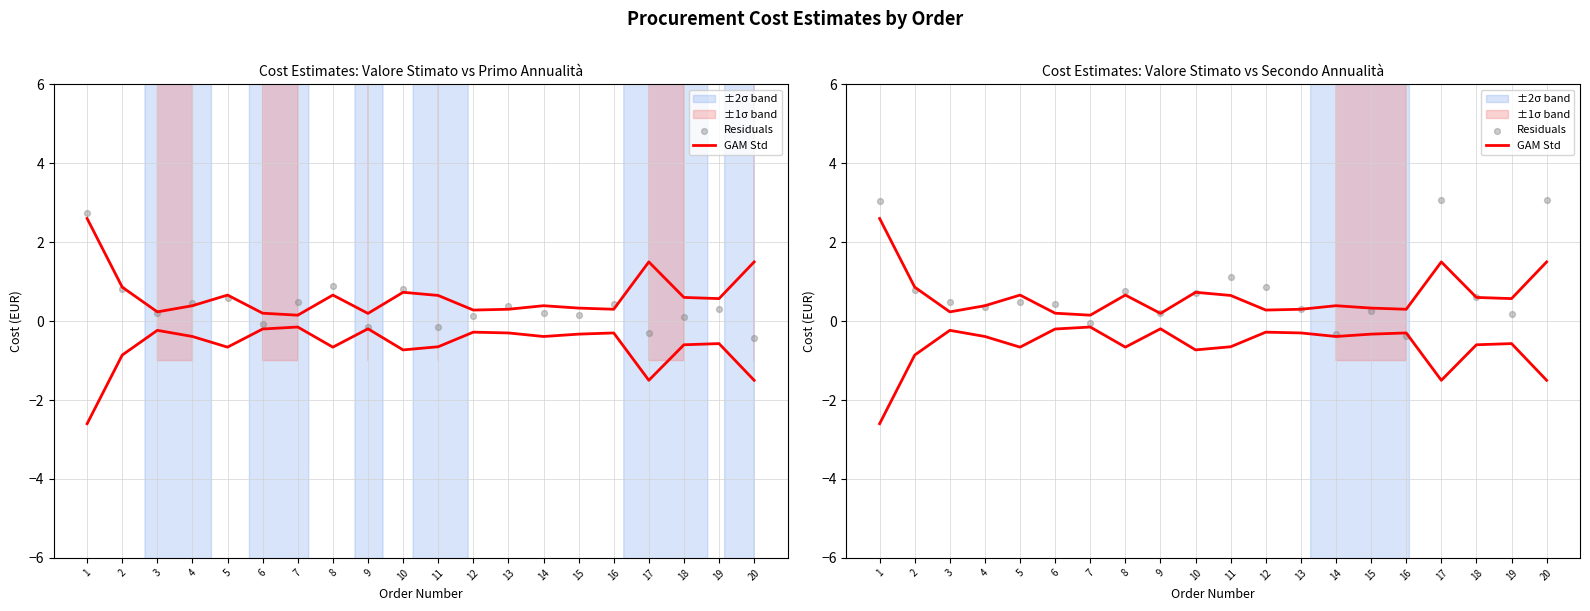

What is the total value across all series at 2?

1.7